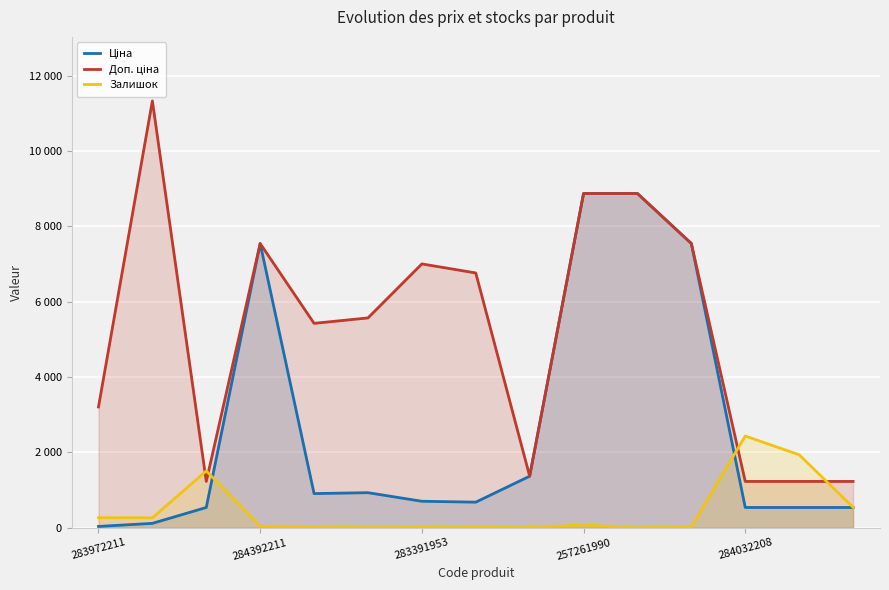

At how many categories does at least one series exceed 3304?

9